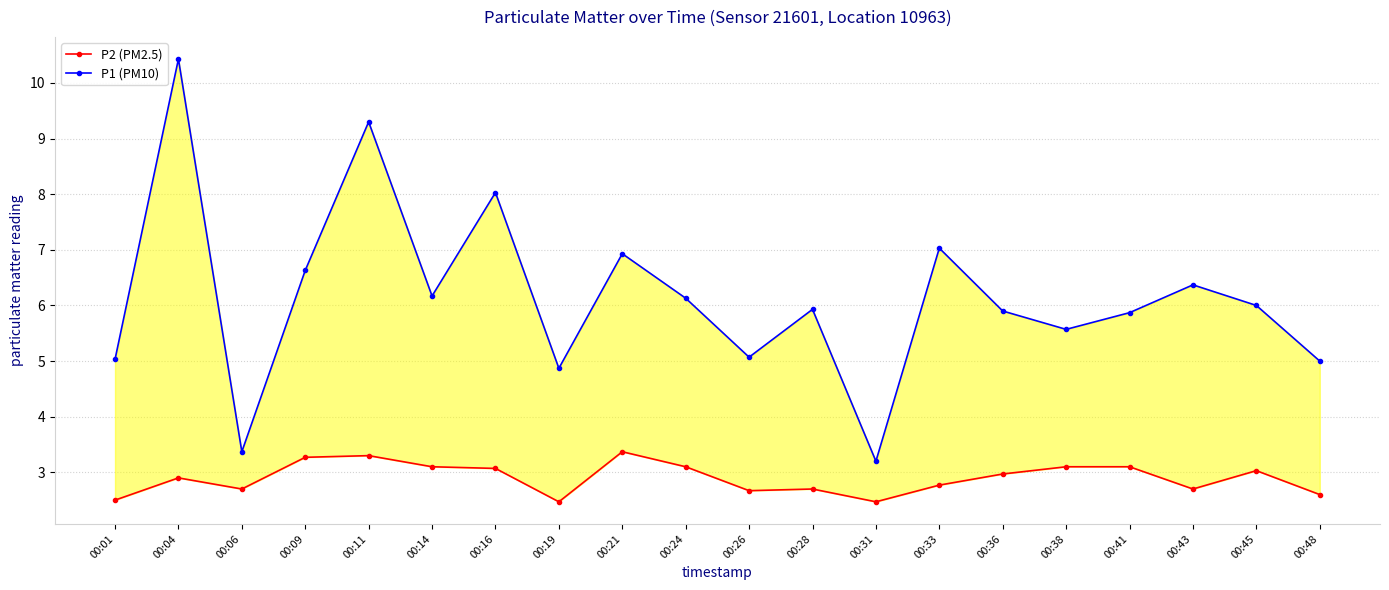

What is the value of the P1 (PM10) point at the 15th from the left?

5.9